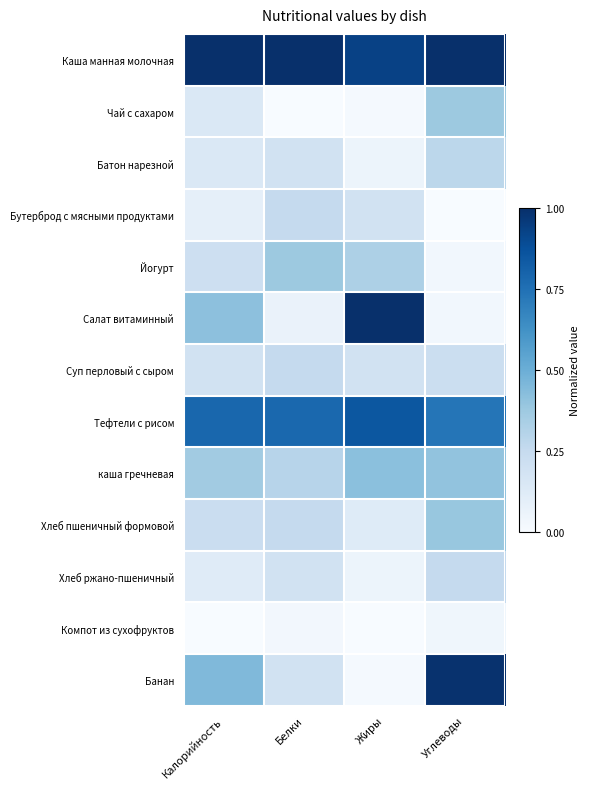

Reading right to left, list all the values displayed in this chart.

Каша манная молочная: Углеводы=1.0	Жиры=0.9	Белки=1.0	Калорийность=1.0
Чай с сахаром: Углеводы=0.4	Жиры=0.0	Белки=0.0	Калорийность=0.1
Батон нарезной: Углеводы=0.3	Жиры=0.1	Белки=0.2	Калорийность=0.1
Бутерброд с мясными продуктами: Углеводы=0.0	Жиры=0.2	Белки=0.2	Калорийность=0.1
Йогурт: Углеводы=0.0	Жиры=0.3	Белки=0.4	Калорийность=0.2
Салат витаминный: Углеводы=0.0	Жиры=1.0	Белки=0.1	Калорийность=0.4
Суп перловый с сыром: Углеводы=0.2	Жиры=0.2	Белки=0.2	Калорийность=0.2
Тефтели с рисом: Углеводы=0.7	Жиры=0.9	Белки=0.8	Калорийность=0.8
каша гречневая: Углеводы=0.4	Жиры=0.4	Белки=0.3	Калорийность=0.4
Хлеб пшеничный формовой: Углеводы=0.4	Жиры=0.1	Белки=0.2	Калорийность=0.2
Хлеб ржано-пшеничный: Углеводы=0.2	Жиры=0.1	Белки=0.2	Калорийность=0.1
Компот из сухофруктов: Углеводы=0.0	Жиры=0.0	Белки=0.0	Калорийность=0.0
Банан: Углеводы=1.0	Жиры=0.0	Белки=0.2	Калорийность=0.4